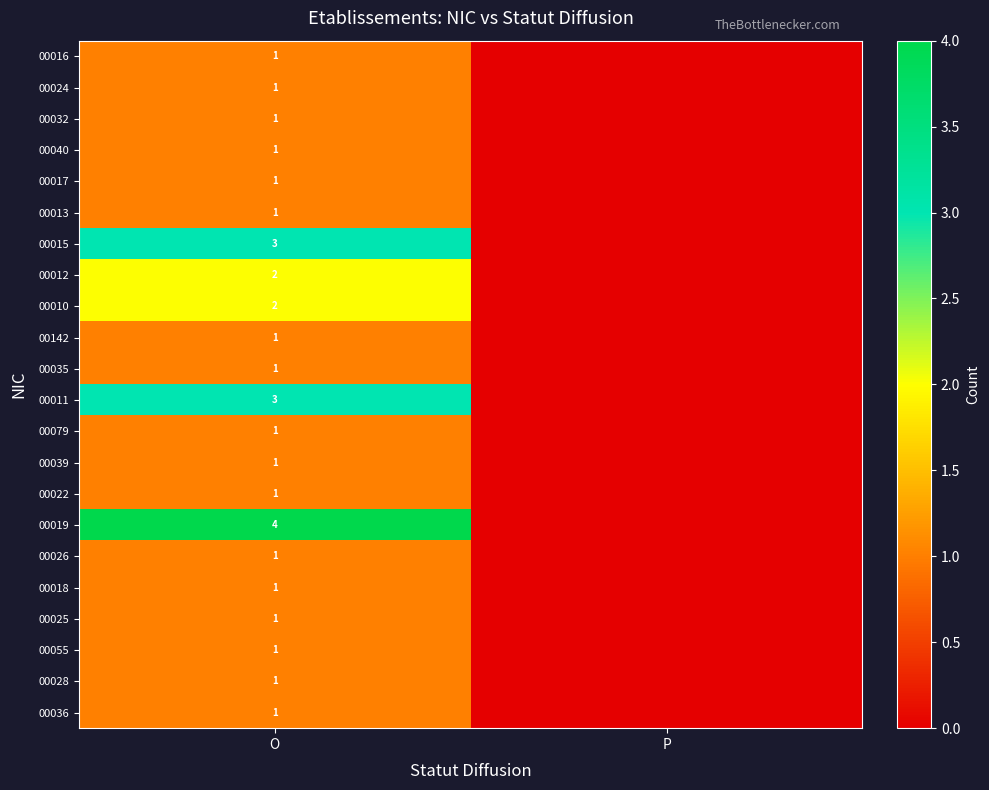

At which category is the sum across all series the highest?

O